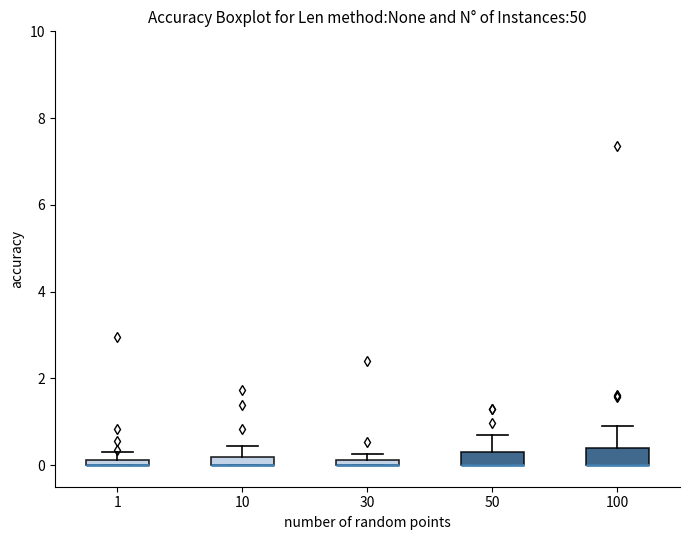

Where is the upper edge of the box at x = 1 on the y-axis? The values are not printed on the chart, so give them approximately, as read against the axis.

0.2